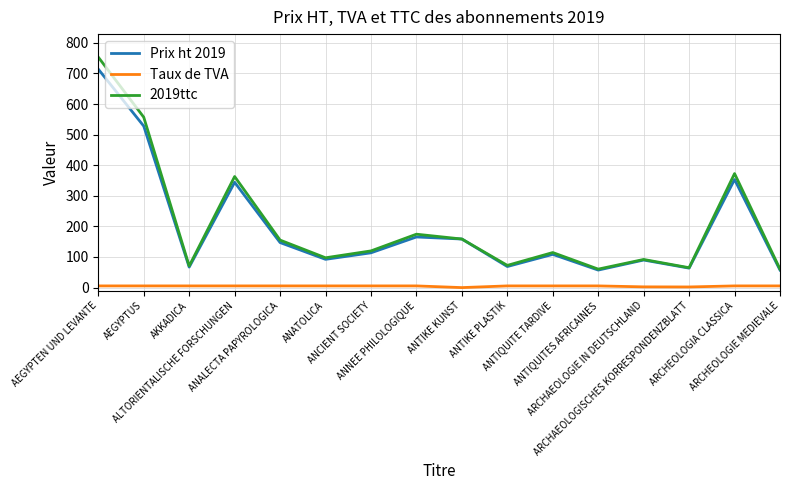

True or false: Taux de TVA and Prix ht 2019 cross at least once.

False